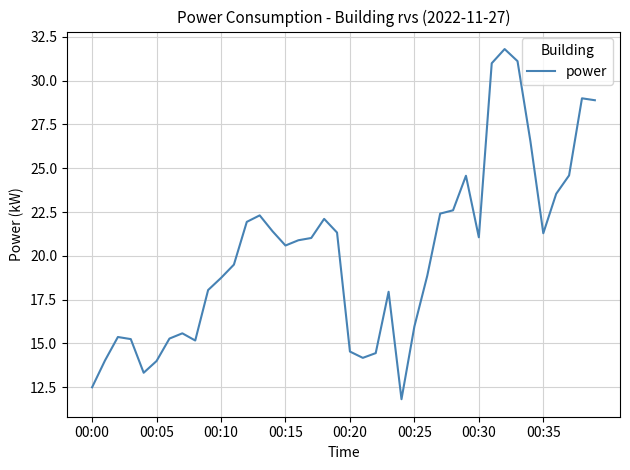

How many distinct data groups are displayed?

1